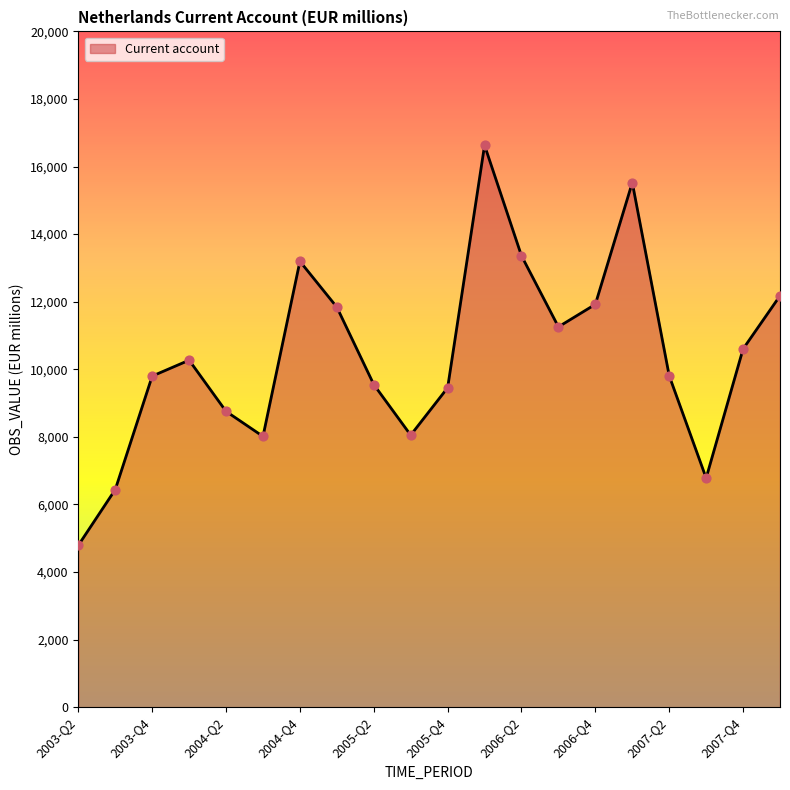

What is the minimum value shown in the chart?

4790